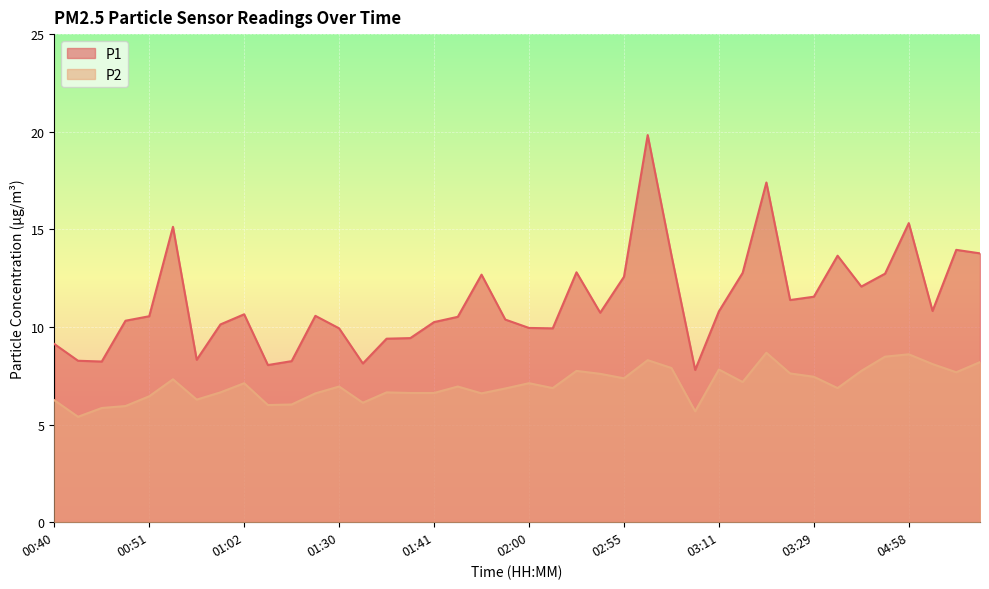

What is the label of the 3rd point from the left?

00:45